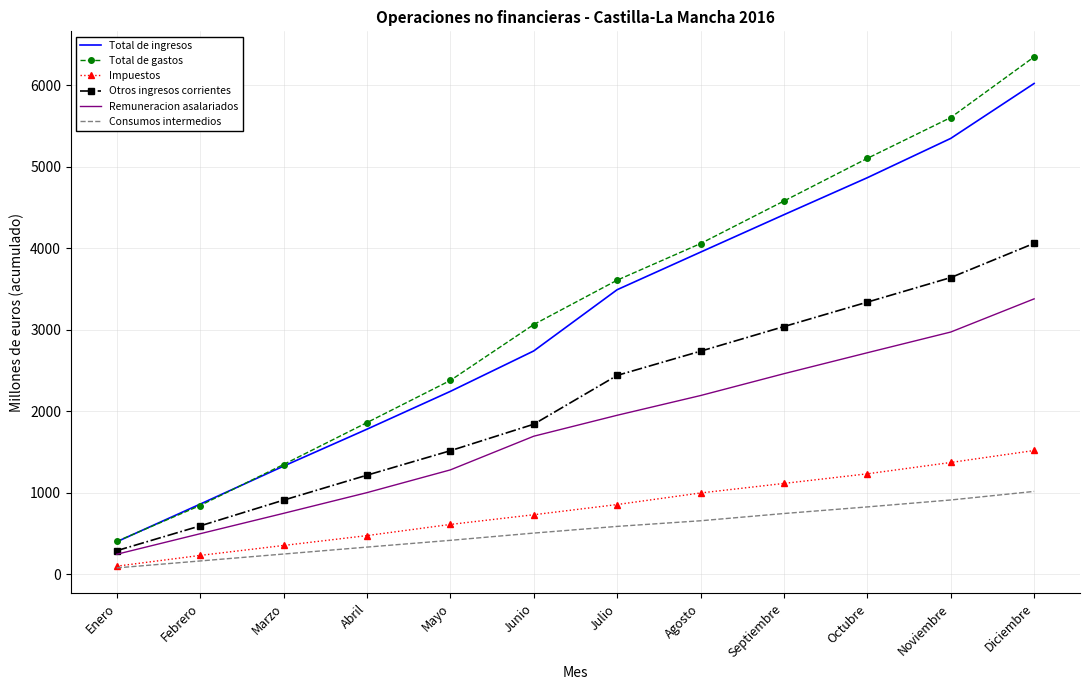

How many categories are shown in the chart?

12